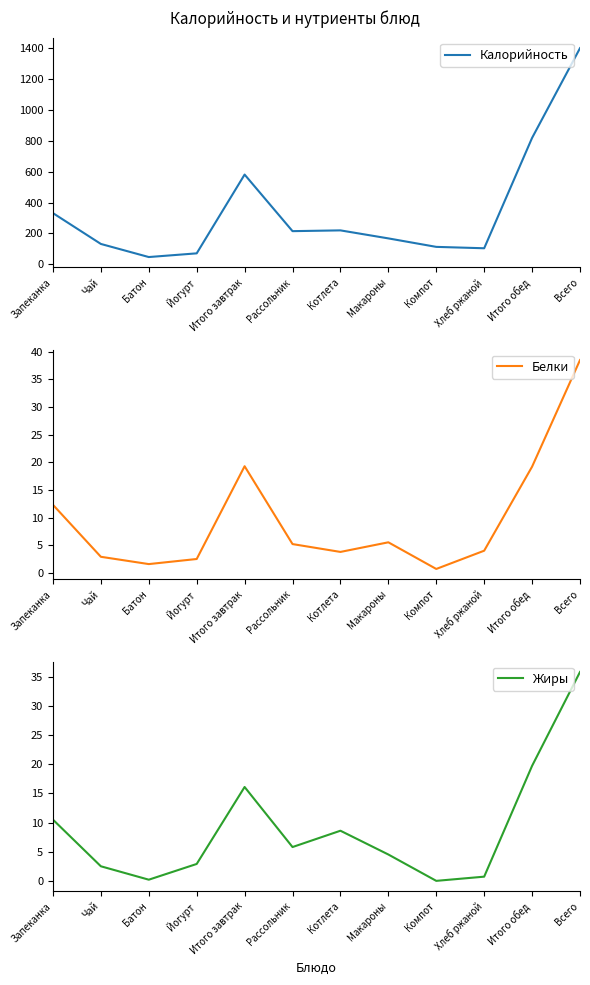

True or false: Жиры and Белки cross at least once.

True